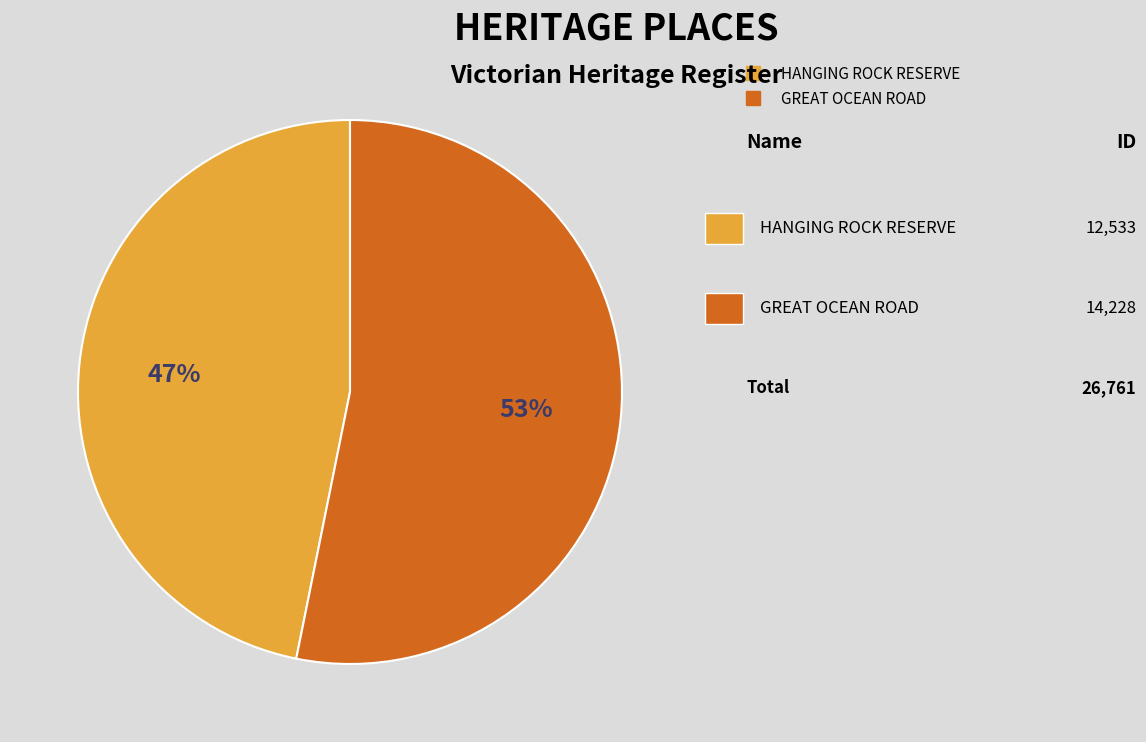

How many segments does this pie chart have?

2